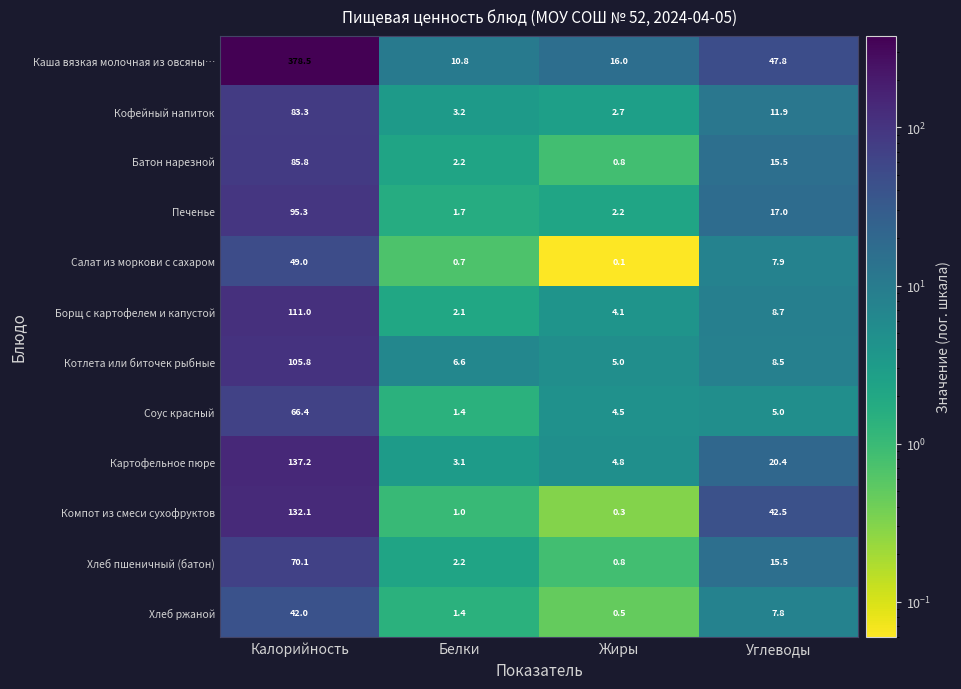

At which category is the sum across all series the highest?

Калорийность